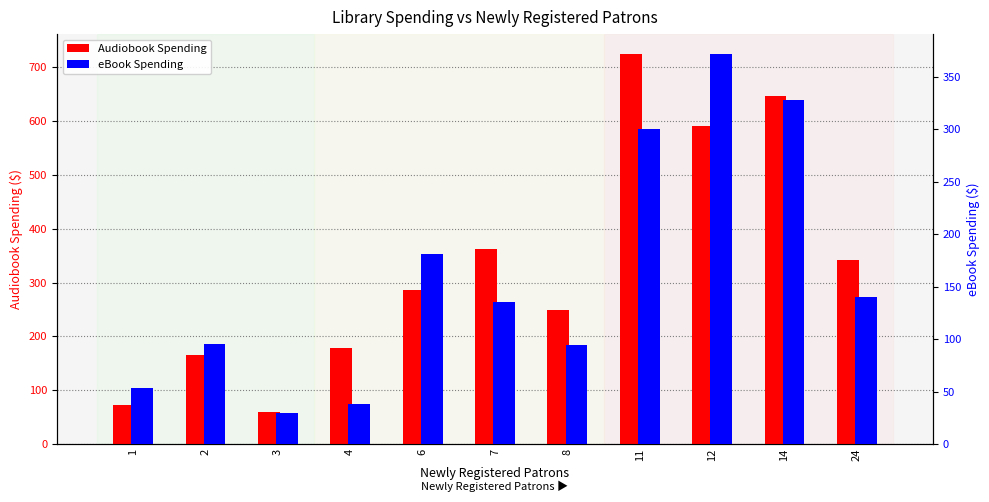

List the labels in order of eBook Spending value, smallest first.

3, 4, 1, 8, 2, 7, 24, 6, 11, 14, 12